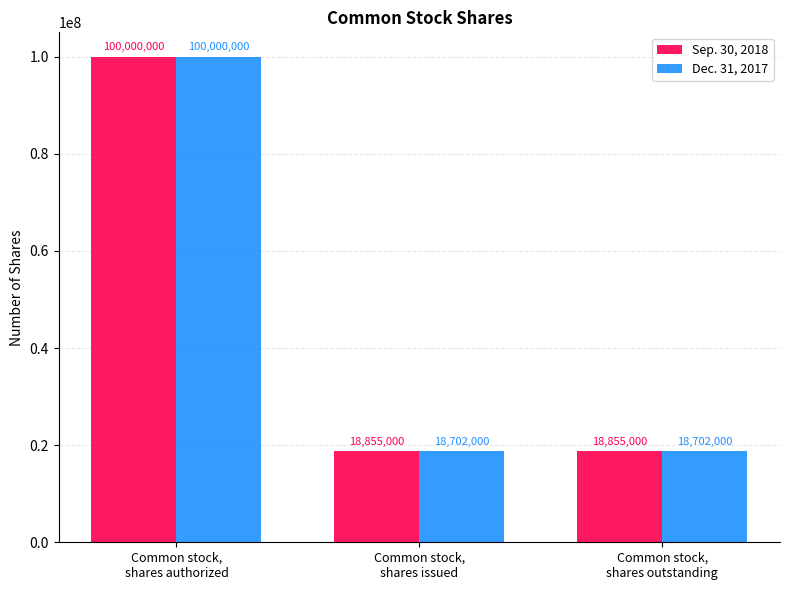

Are the bars grouped side by side (vs. stacked)?

Yes